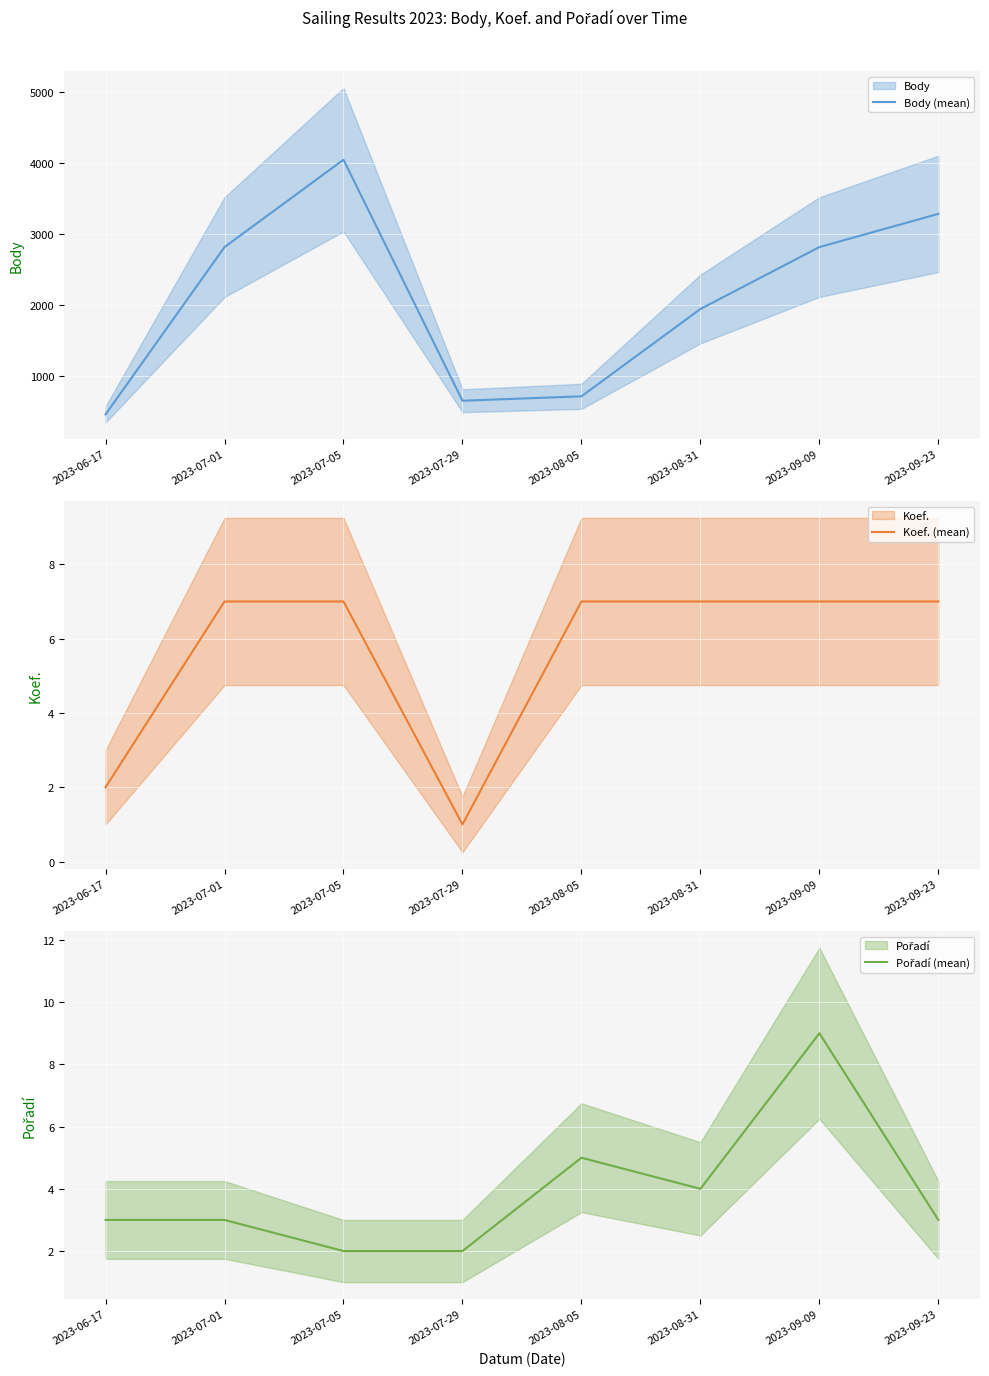

At which category does Pořadí (mean) reach its first local peak?

2023-08-05